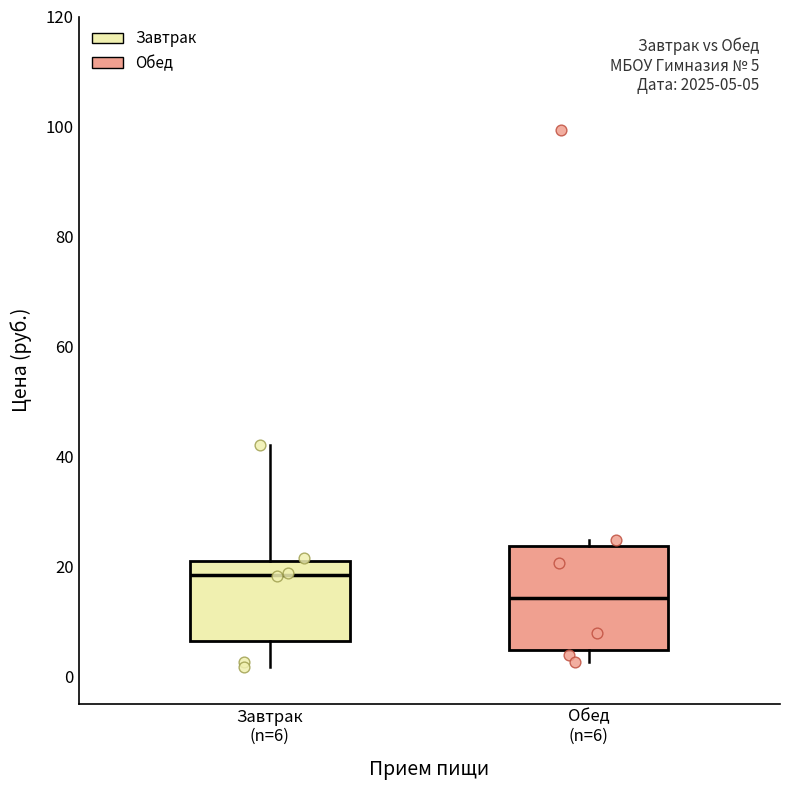

Which box's median line is the highest?

Завтрак (n=6)